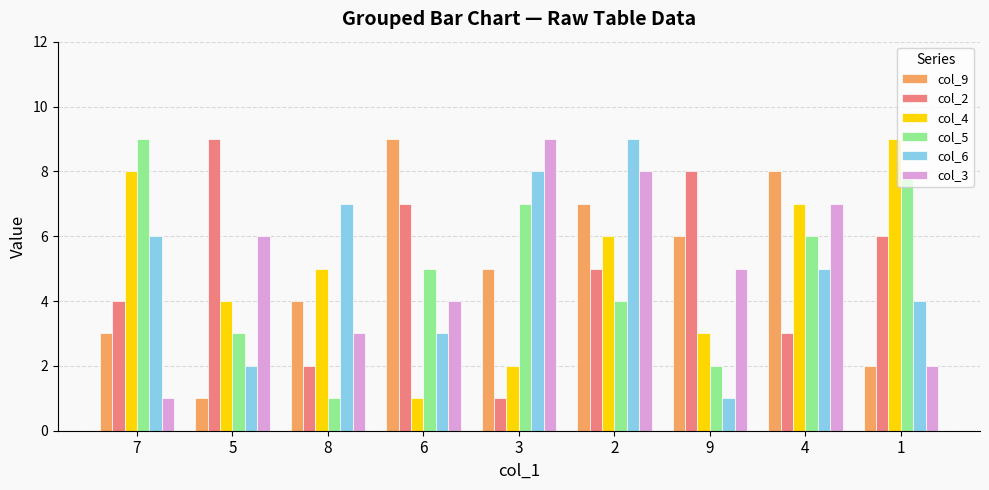

At how many categories does at least one series exceed 3?

9